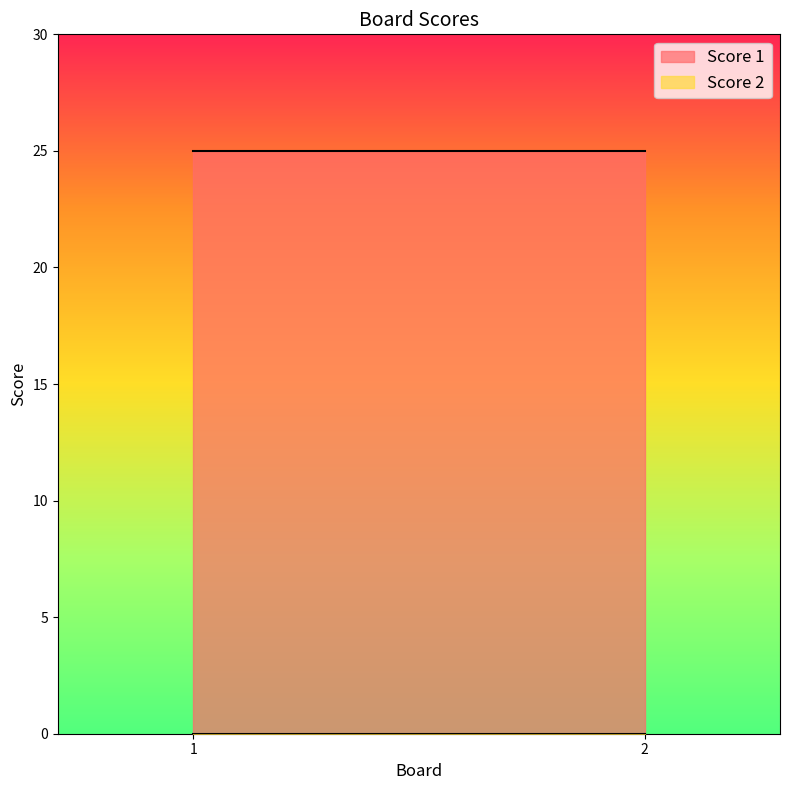

Rank the series by their average value, from lowest to highest.

Score 2, Score 1